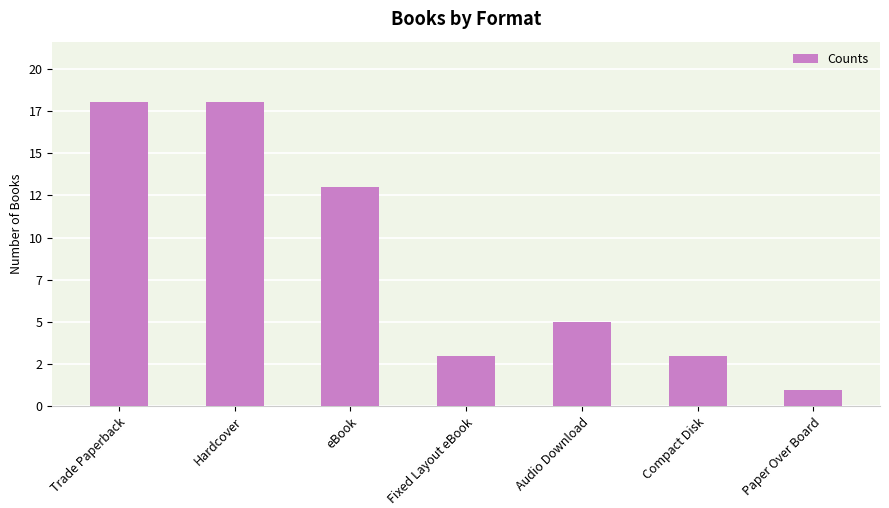

Does the chart contain any negative values?

No